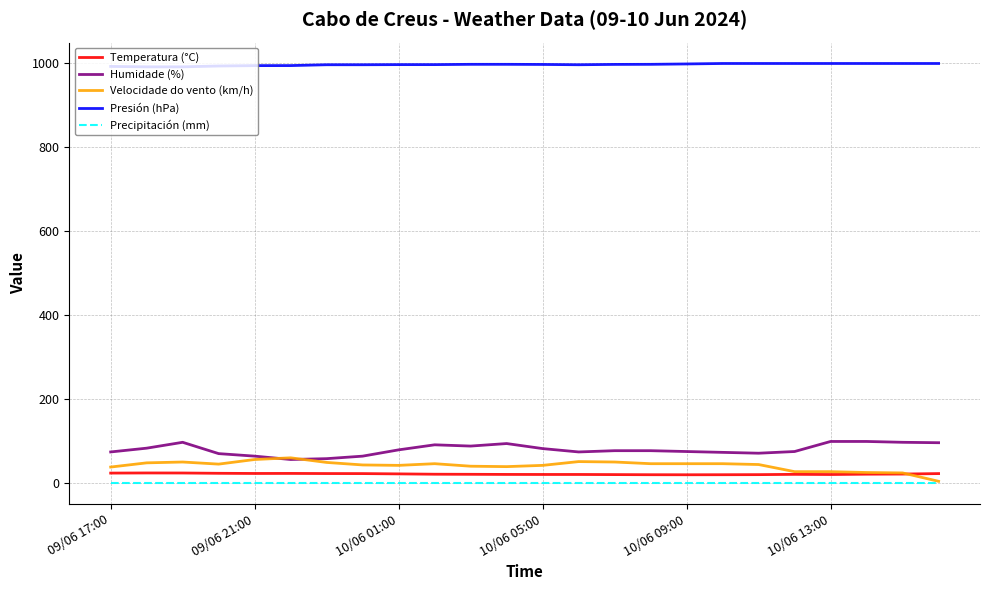

True or false: Humidade (%) and Temperatura (°C) intersect in this chart.

False